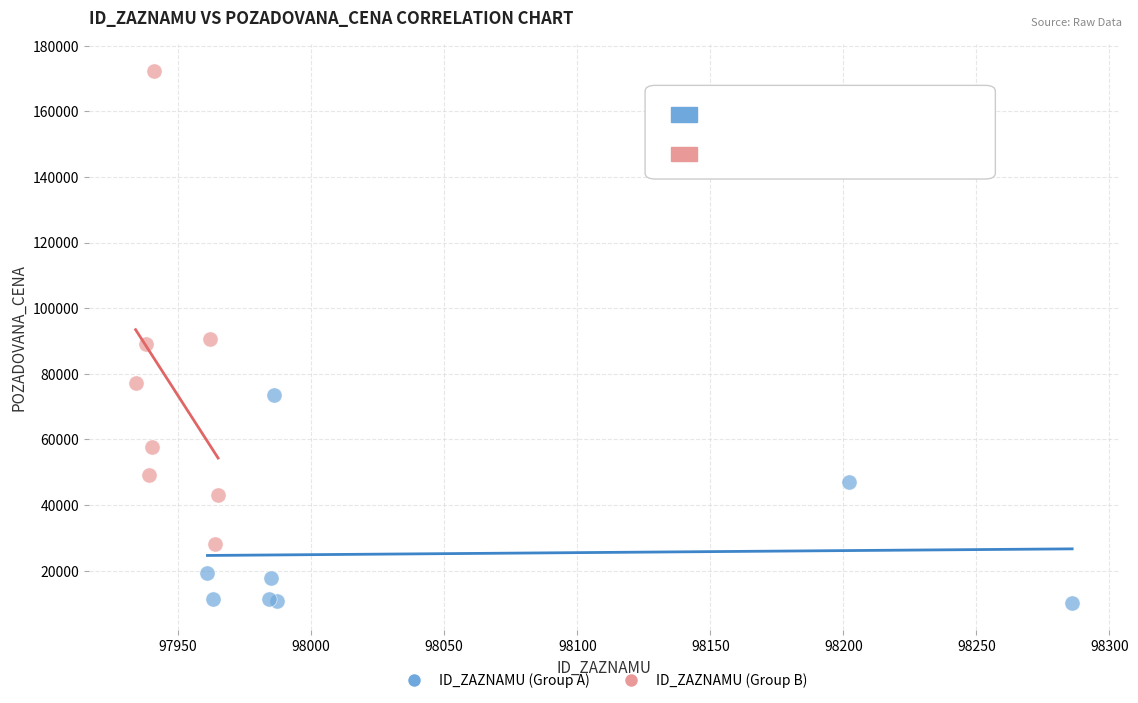

Which series contains the highest Y value?

ID_ZAZNAMU (Group B)